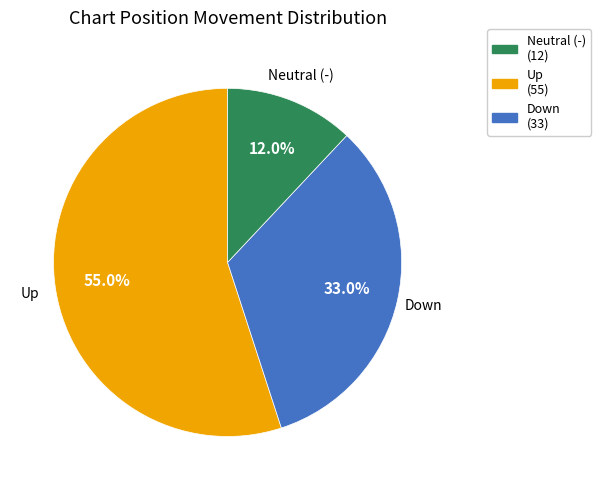

What is the smallest slice in the pie chart?

Down (33)